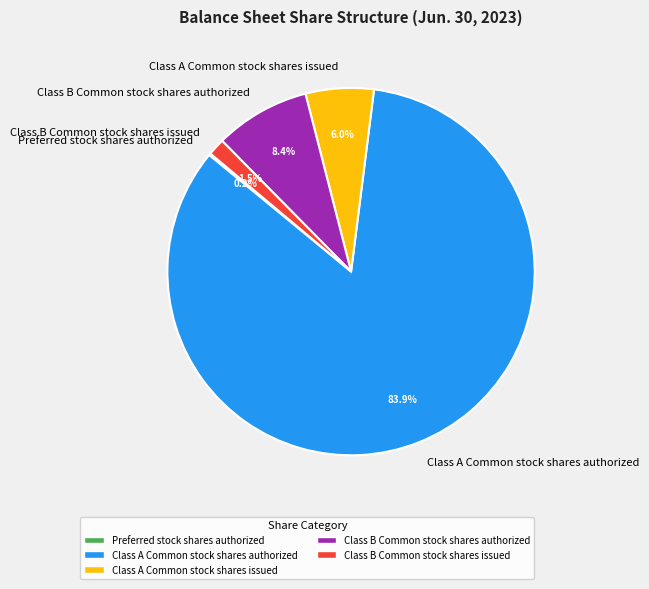

Is there a majority slice in this chart?

Yes